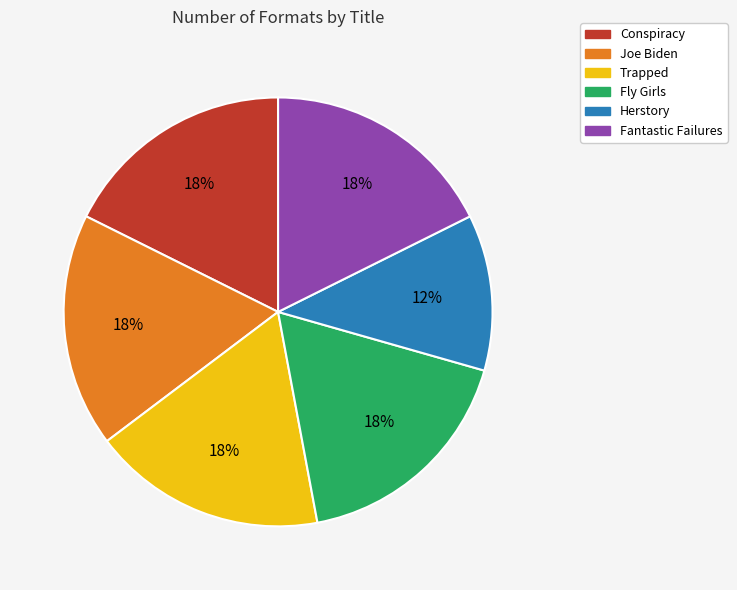

To the nearest percent, what is the combined percentage of Conspiracy and Joe Biden?

35%